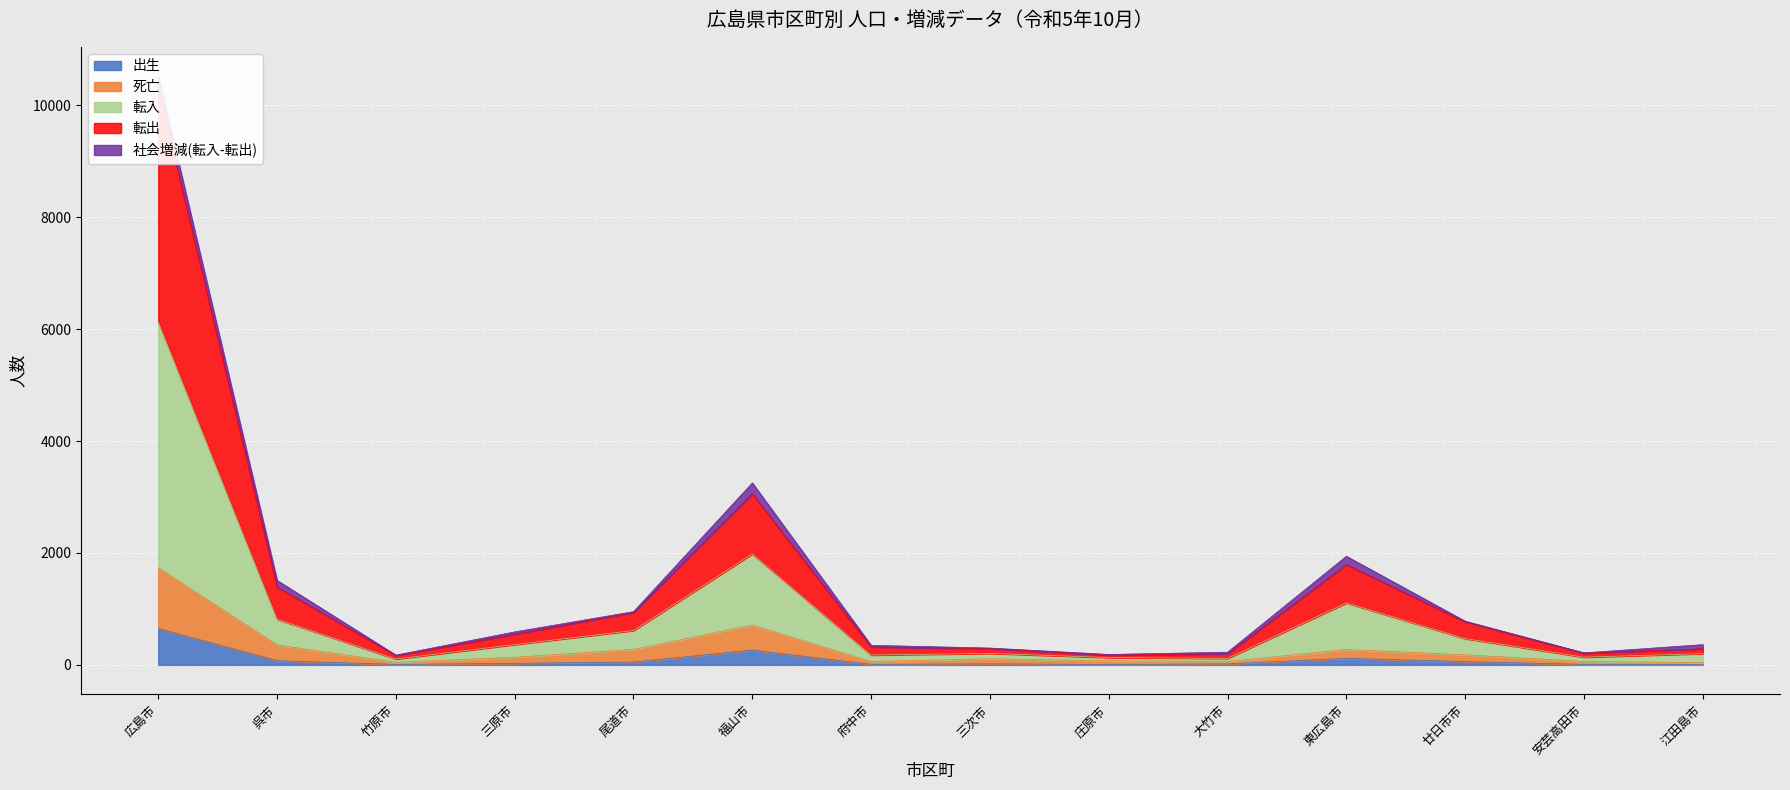

At which category does 転入 reach its first local valley?

竹原市